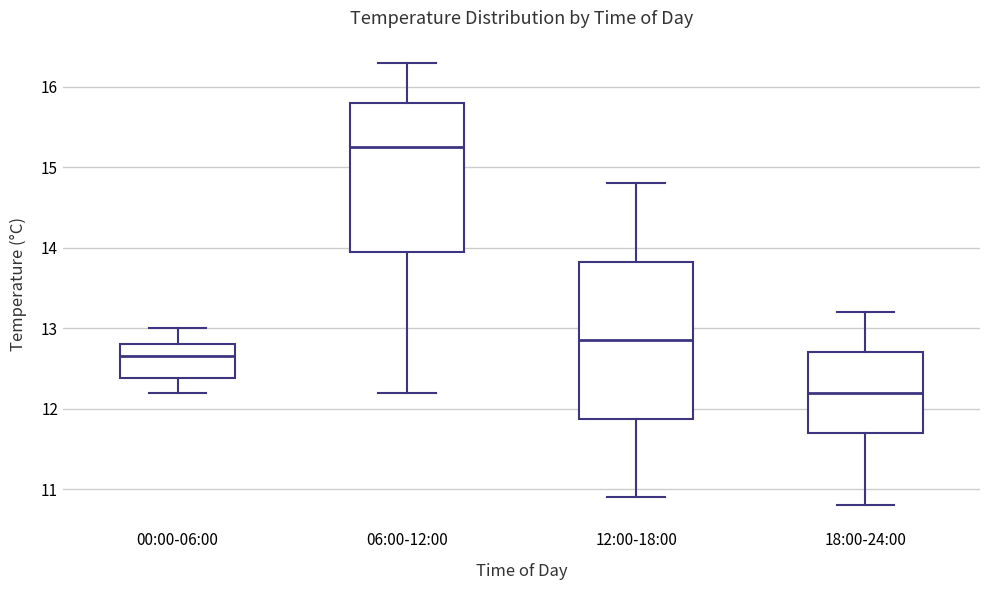

Reading left to right, transcribe this box plot: for each box, give where its median line is, the range the box spans, and where its two whiskers end, as read against the y-axis. The values are not printed on the chart, so give them approximately, as read against the axis.

00:00-06:00: median 12.7, box 12.4 to 12.8, whiskers 12.2 to 13.0
06:00-12:00: median 15.3, box 14.0 to 15.8, whiskers 12.2 to 16.3
12:00-18:00: median 12.9, box 11.9 to 13.8, whiskers 10.9 to 14.8
18:00-24:00: median 12.2, box 11.7 to 12.7, whiskers 10.8 to 13.2